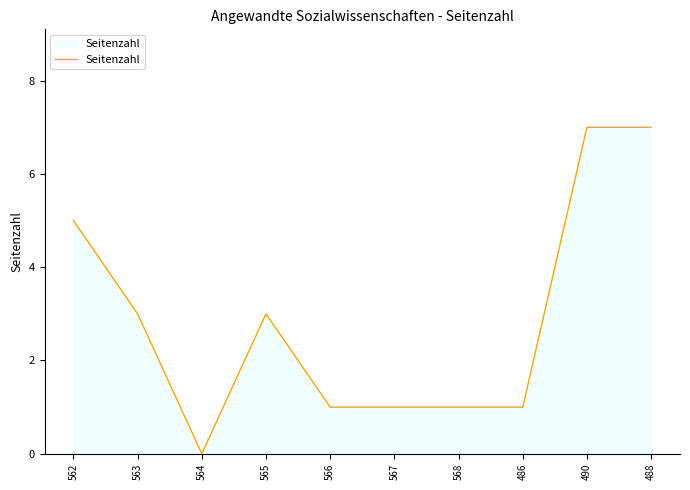

Count the number of data series in this chart.

1